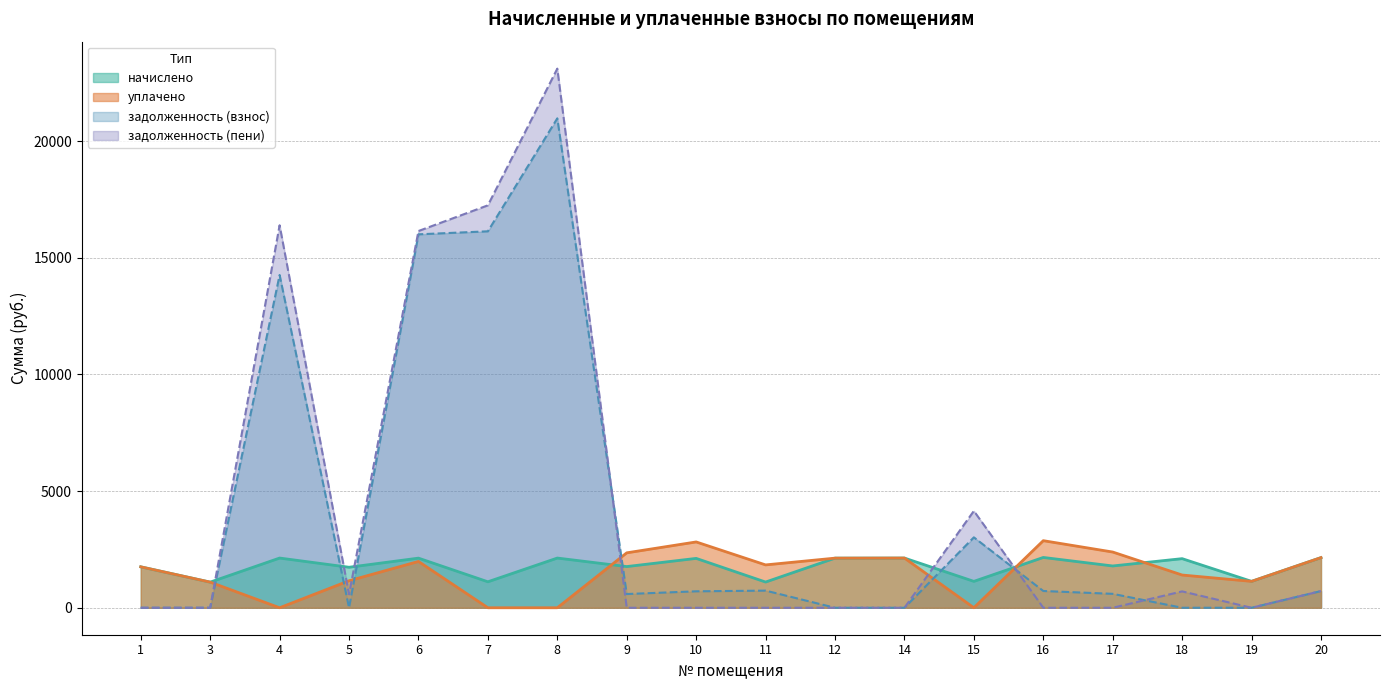

True or false: уплачено has more than 2 points higher than both neighbors.

True